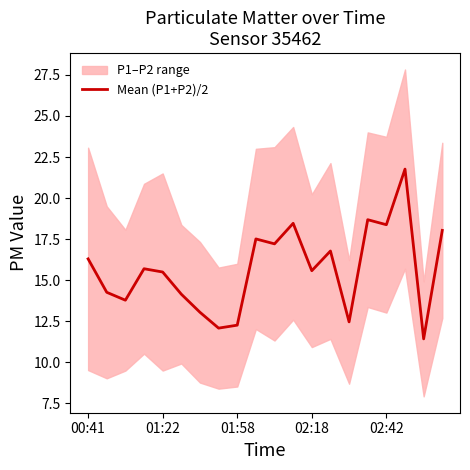

How many values exceed 15?

12